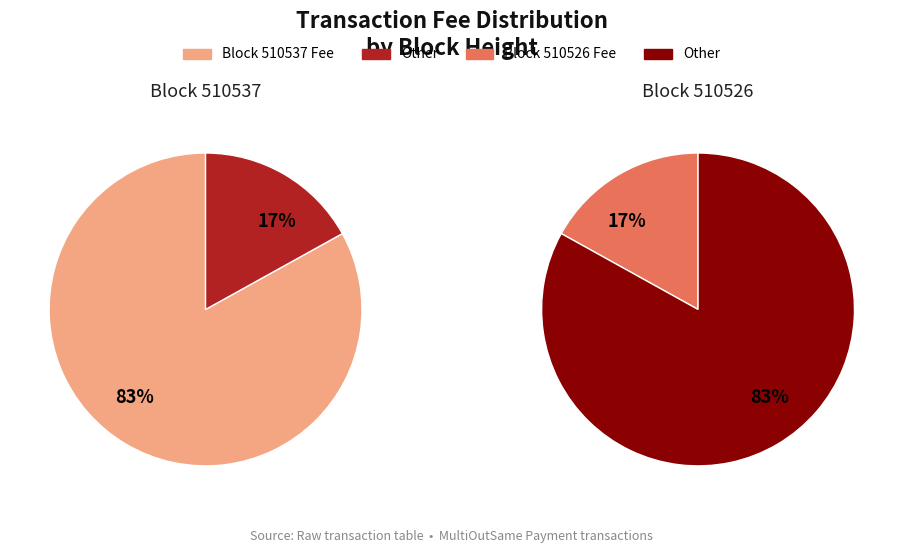

The 510537 slice represents 83% of the pie. True or false?

True